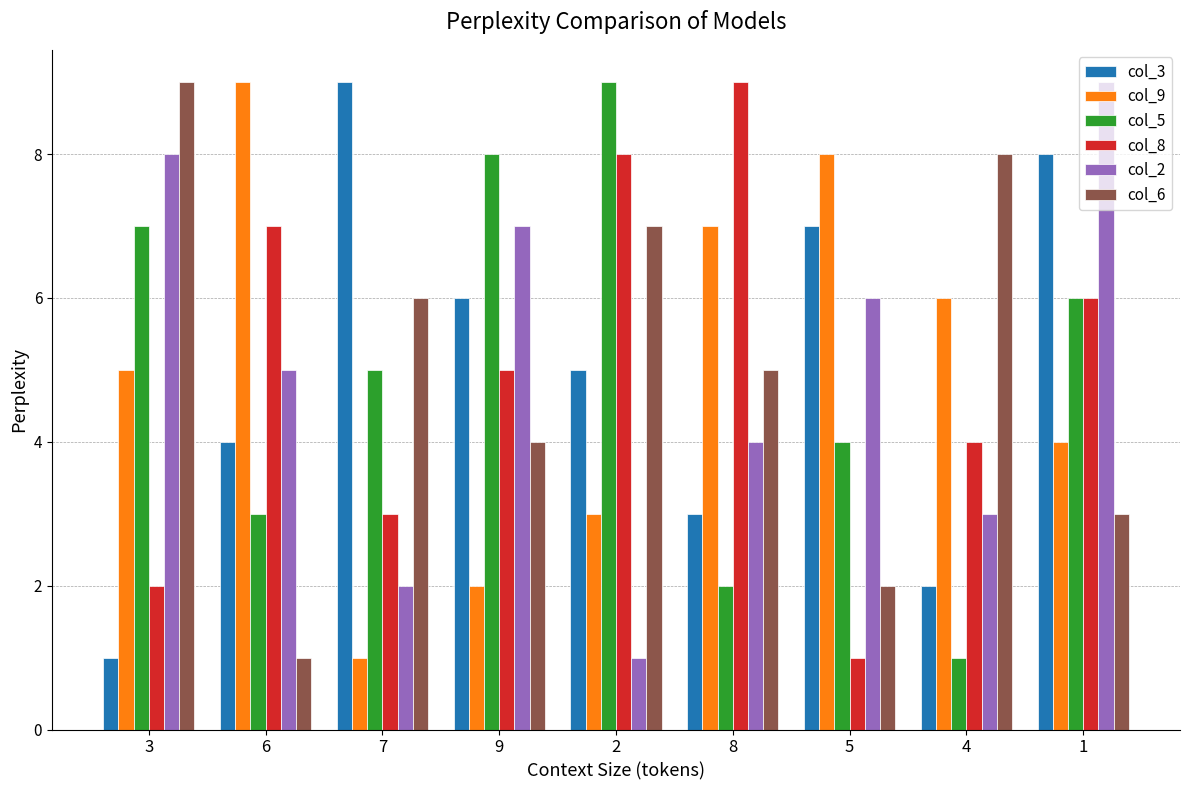

How many categories are shown in the chart?

9